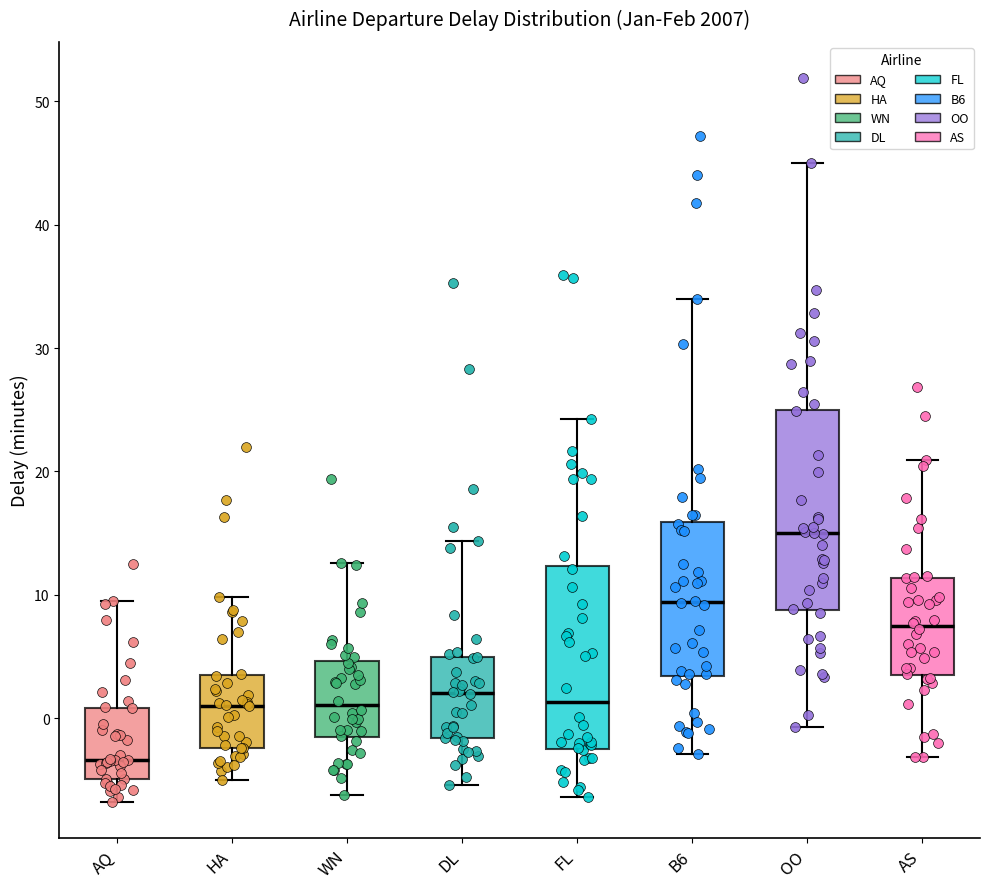

Reading left to right, transcribe this box plot: for each box, give where its median line is, the range the box spans, and where its two whiskers end, as read against the y-axis. The values are not printed on the chart, so give them approximately, as read against the axis.

AQ: median -3, box -5 to 1, whiskers -7 to 9
HA: median 1, box -2 to 3, whiskers -5 to 10
WN: median 1, box -2 to 5, whiskers -6 to 13
DL: median 2, box -2 to 5, whiskers -5 to 14
FL: median 1, box -2 to 12, whiskers -6 to 24
B6: median 9, box 3 to 16, whiskers -3 to 34
OO: median 15, box 9 to 25, whiskers -1 to 45
AS: median 7, box 4 to 11, whiskers -3 to 21